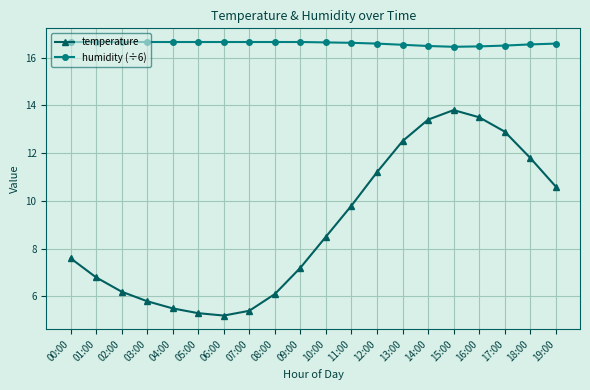

The value of humidity (÷6) at 10:00 is 16.6. True or false?

True